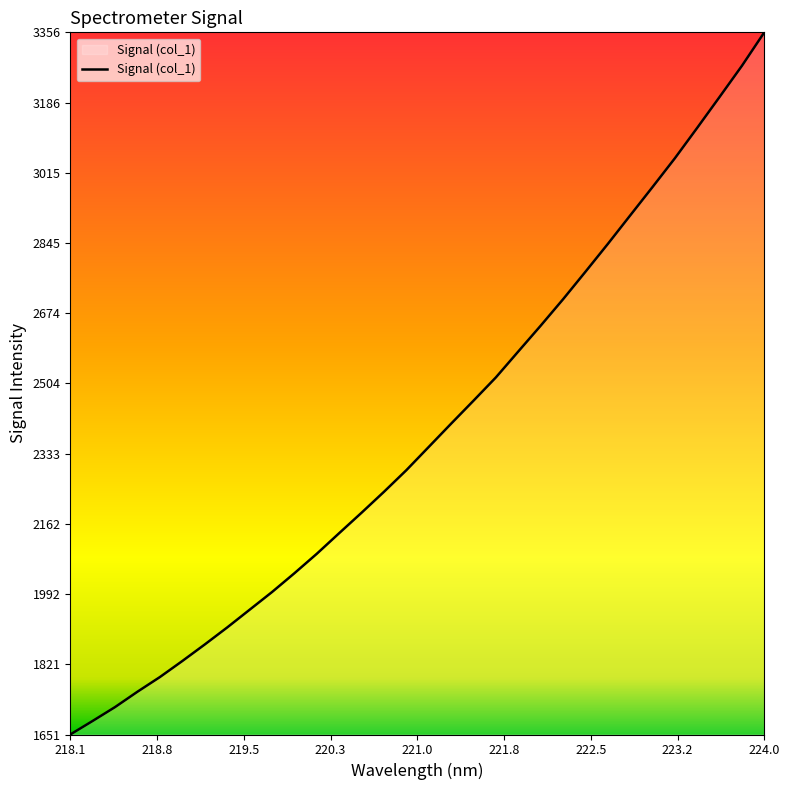

What is the maximum value shown in the chart?

3357.0